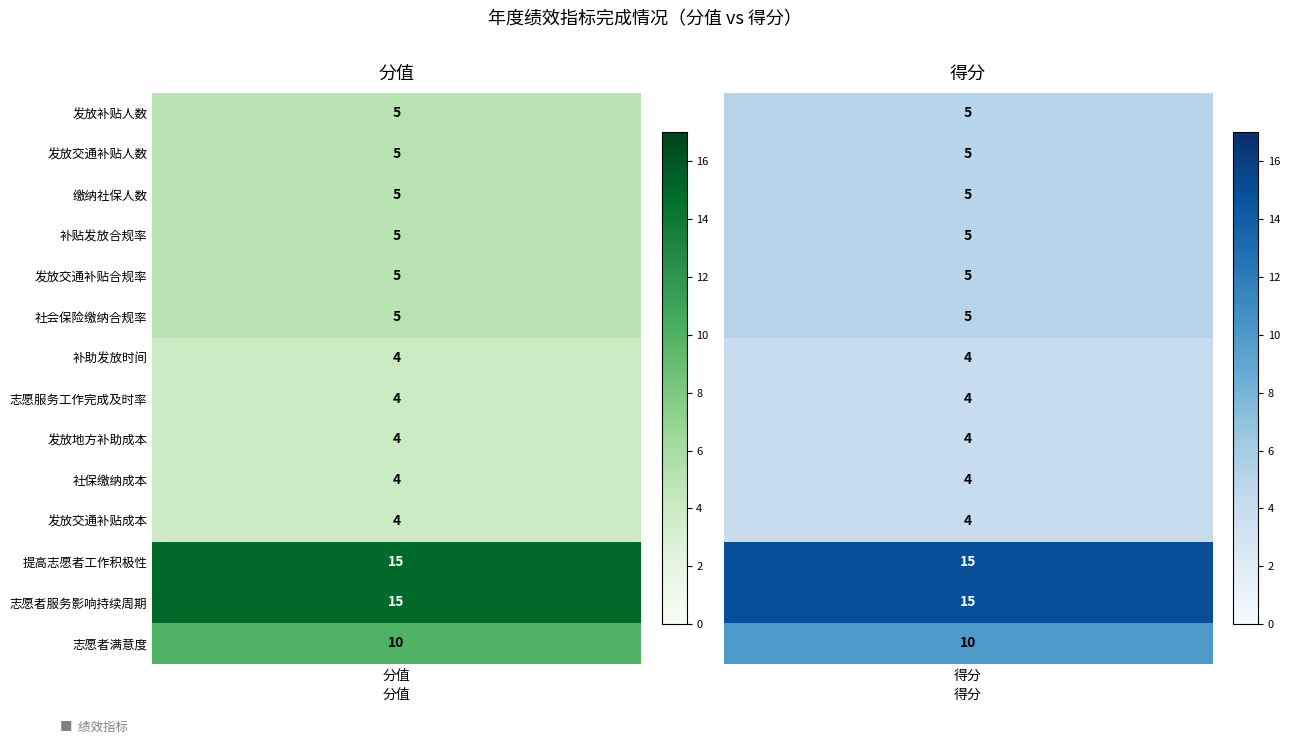

How many data points does each series have?

2